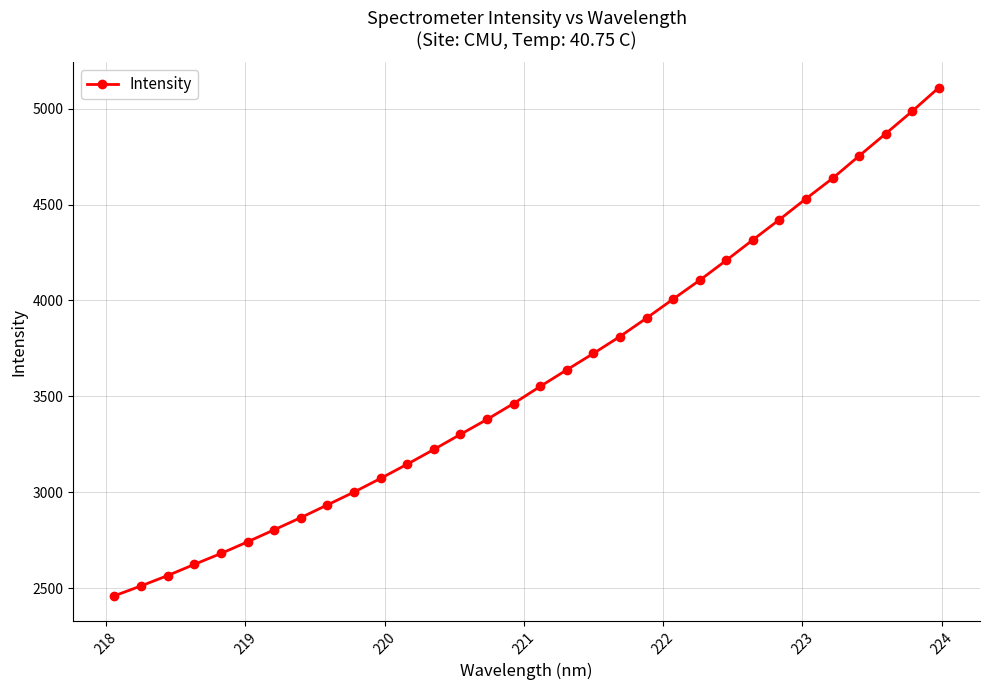

What is the smallest value displayed?

2460.9